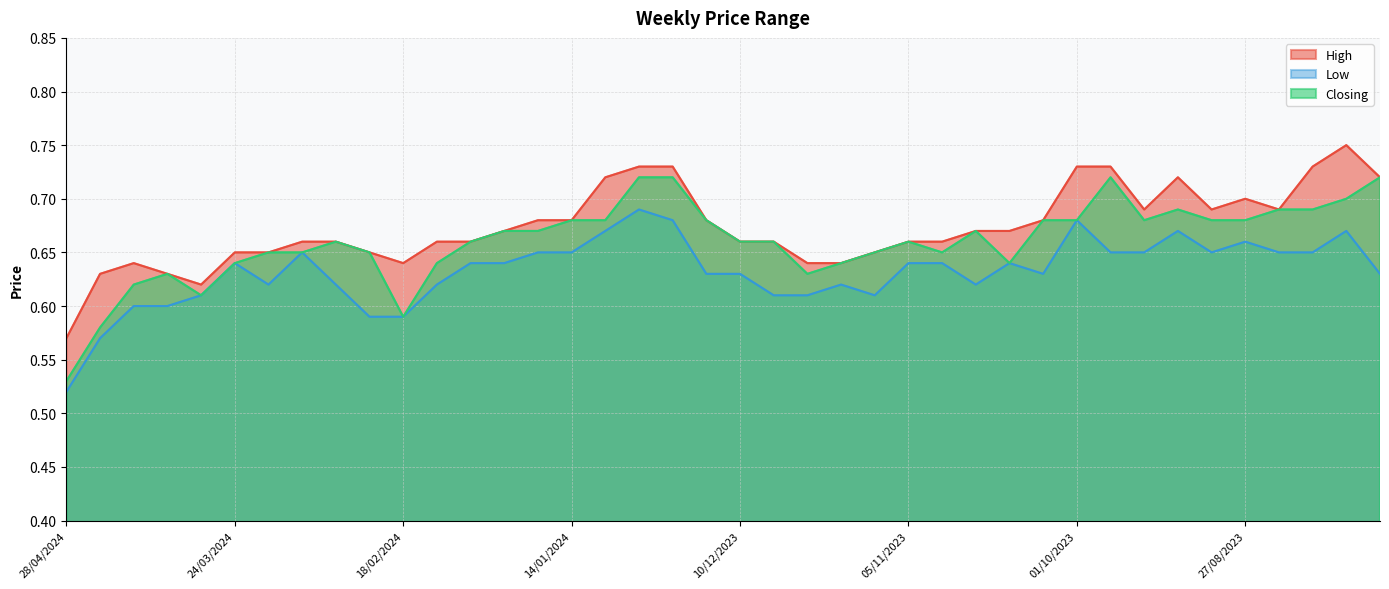

What is the label of the 33rd point from the right?

10/03/2024